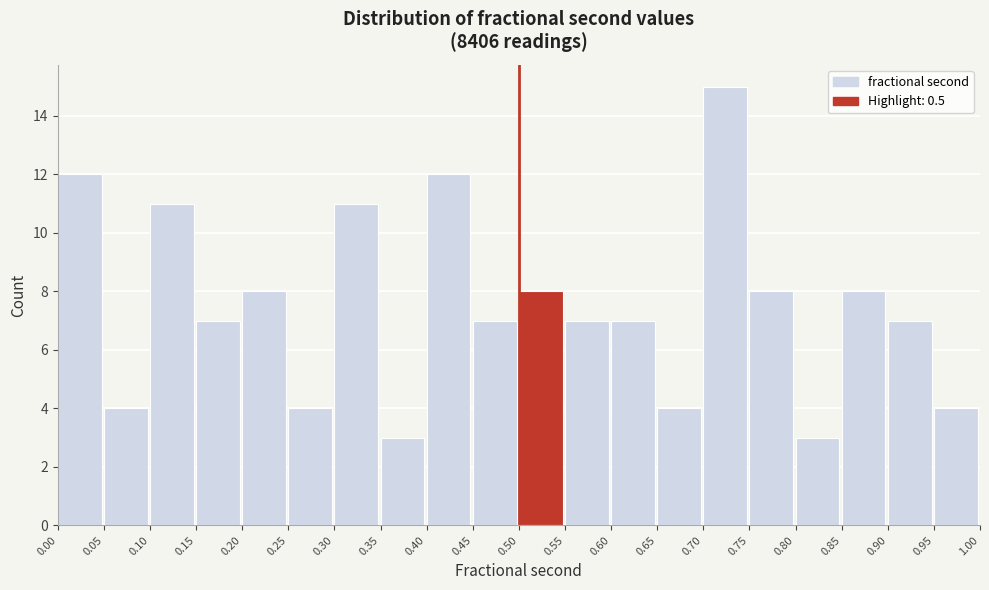

Over which range of the x-axis is the bar tallest?

0.70 to 0.75